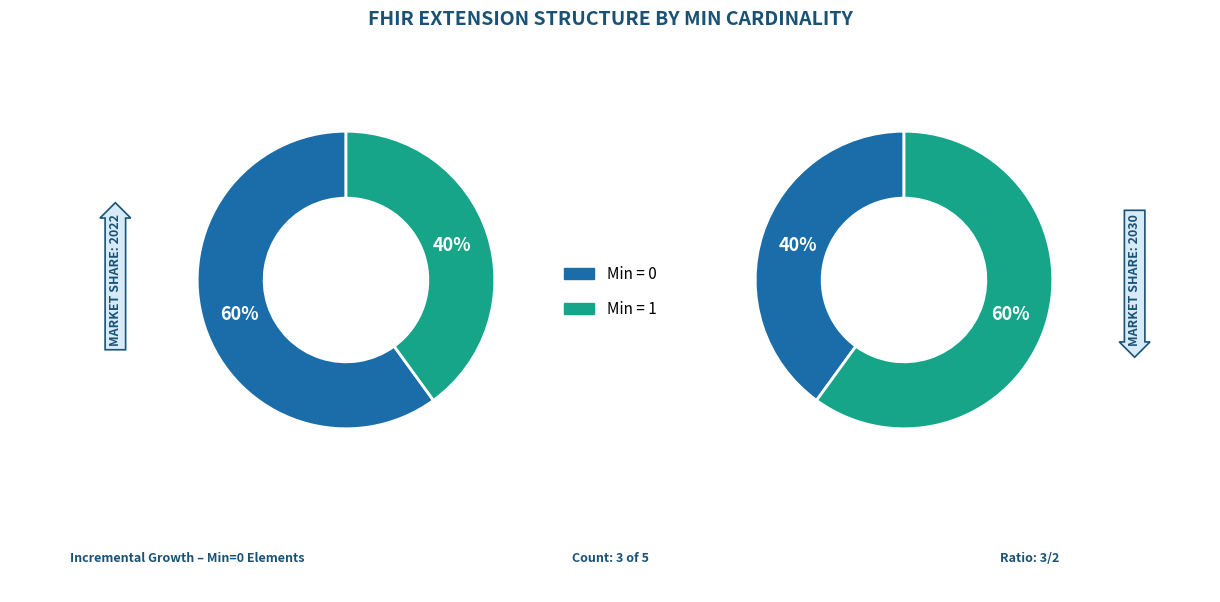

True or false: Extension accounts for 8% of the total.

False